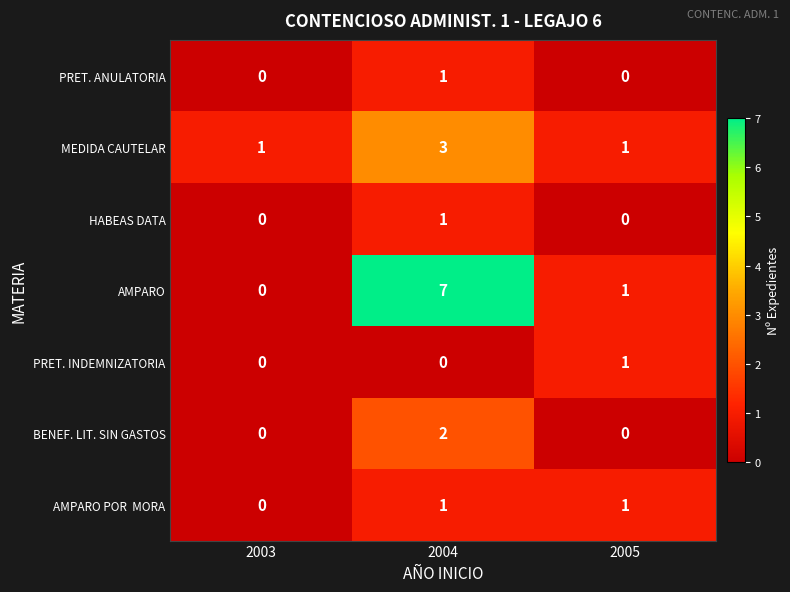

True or false: PRET. ANULATORIA has a value of 1 at 2004.

True